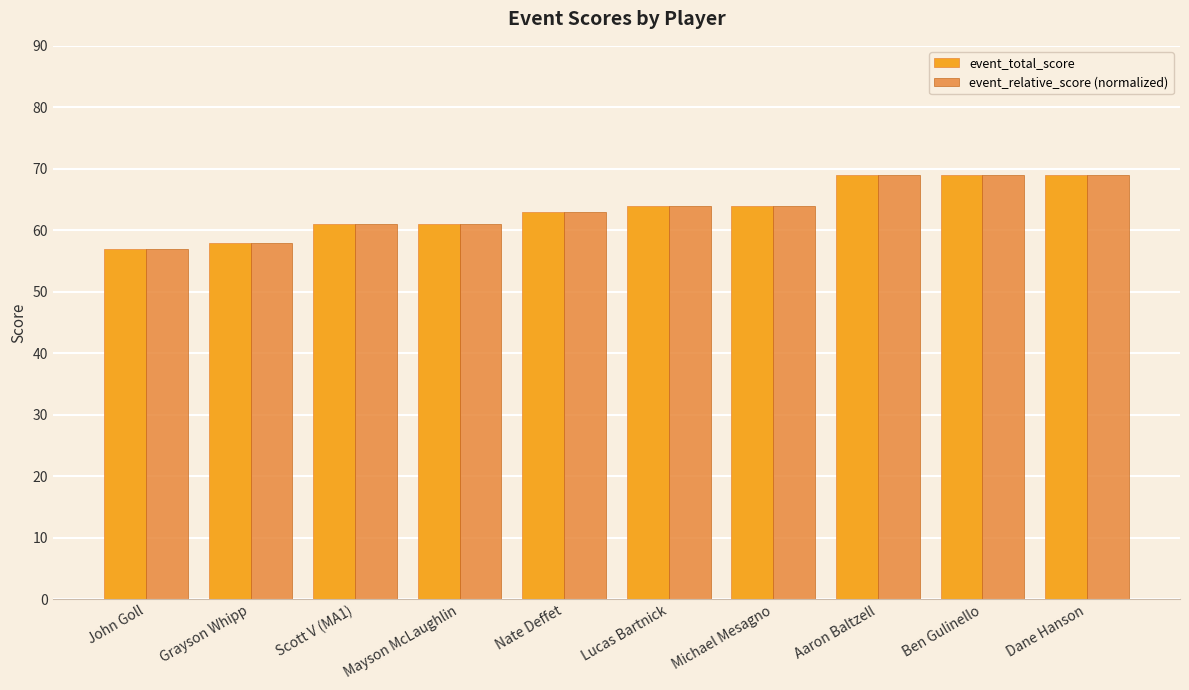

Which category has the lowest value across all series?

John Goll